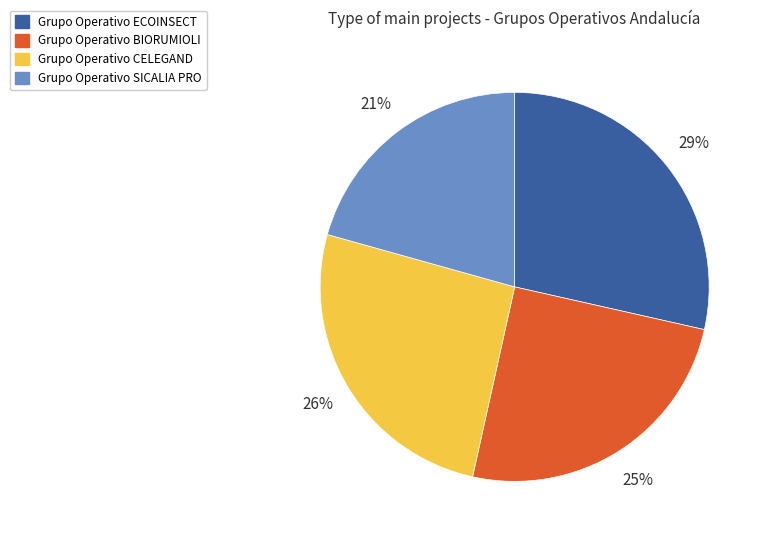

The Grupo Operativo SICALIA PRO slice represents 21% of the pie. True or false?

True